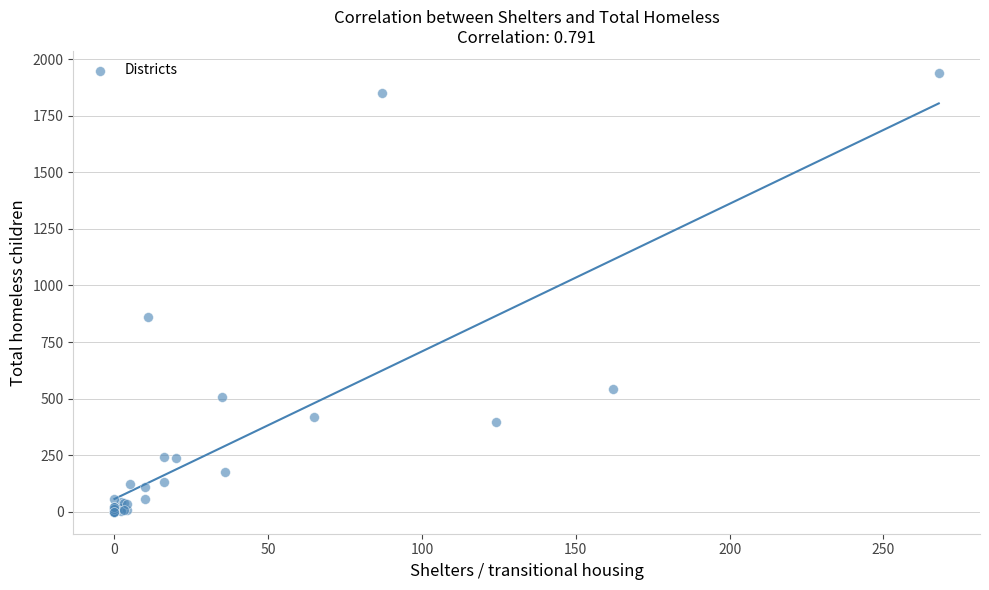

What Y value in the scatter plot is closest to 969?

861